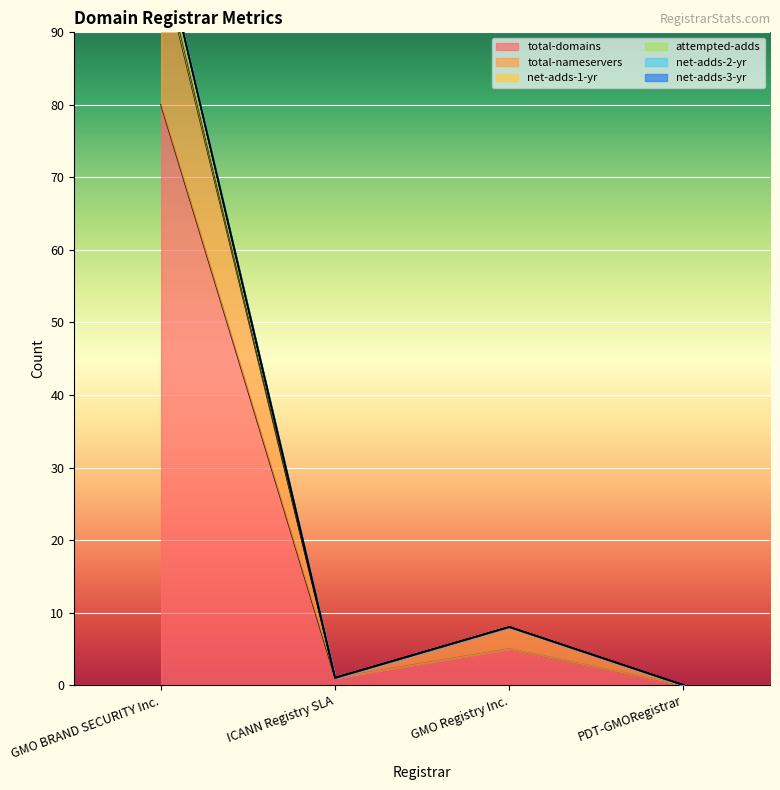

How many interior local valleys does the total-domains series have?

1